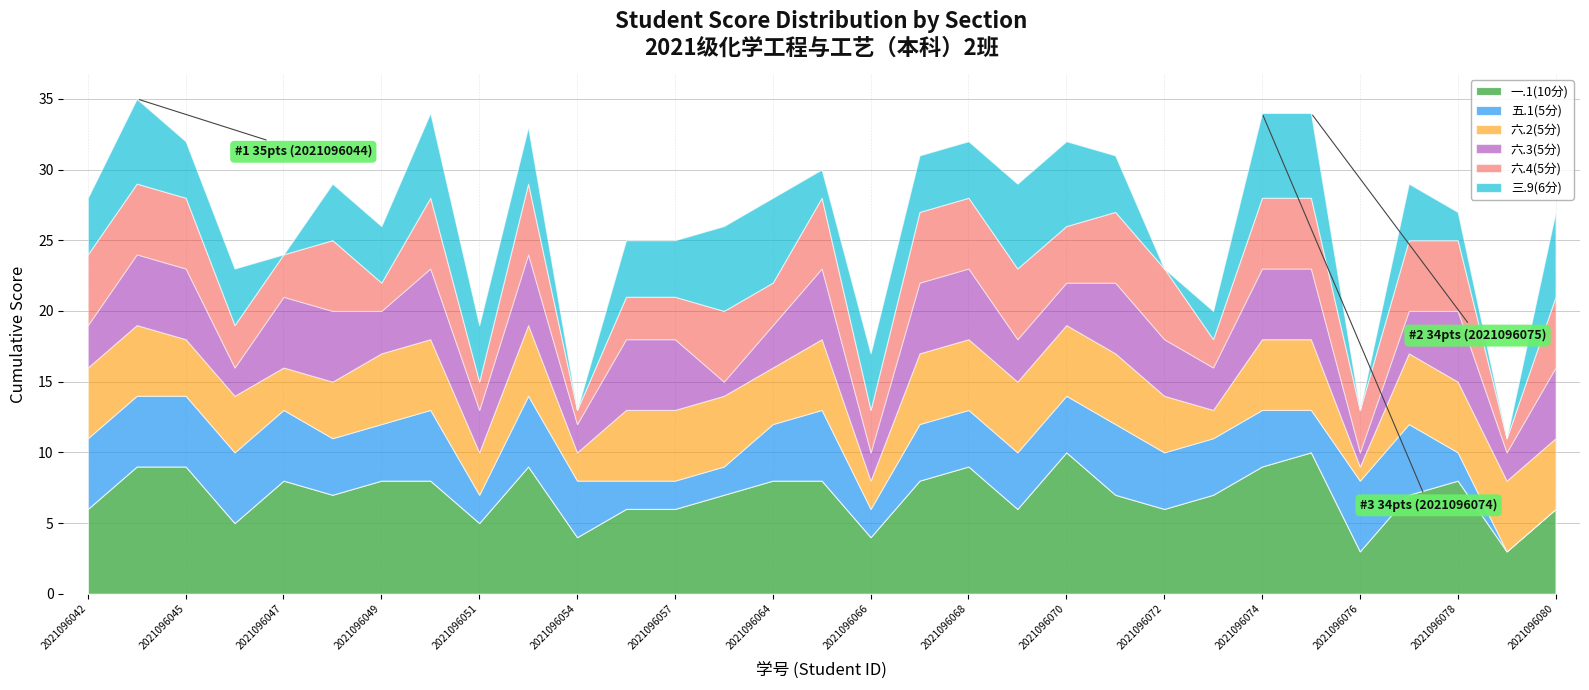

What is the sum of the 六.3(5分) values at 2021096069 and 2021096044?

8